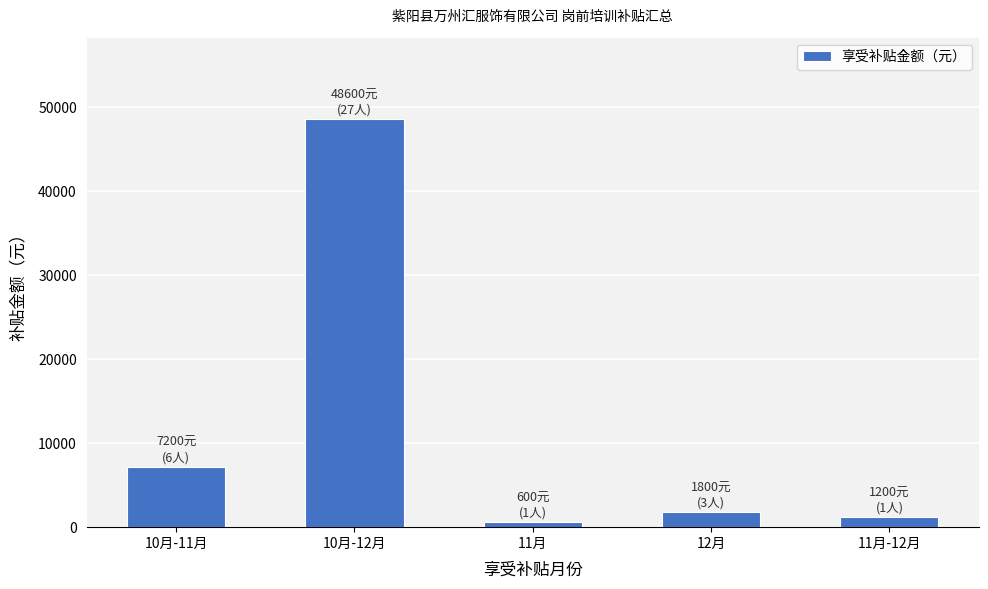

Which has a higher value, 11月 or 10月-12月?

10月-12月